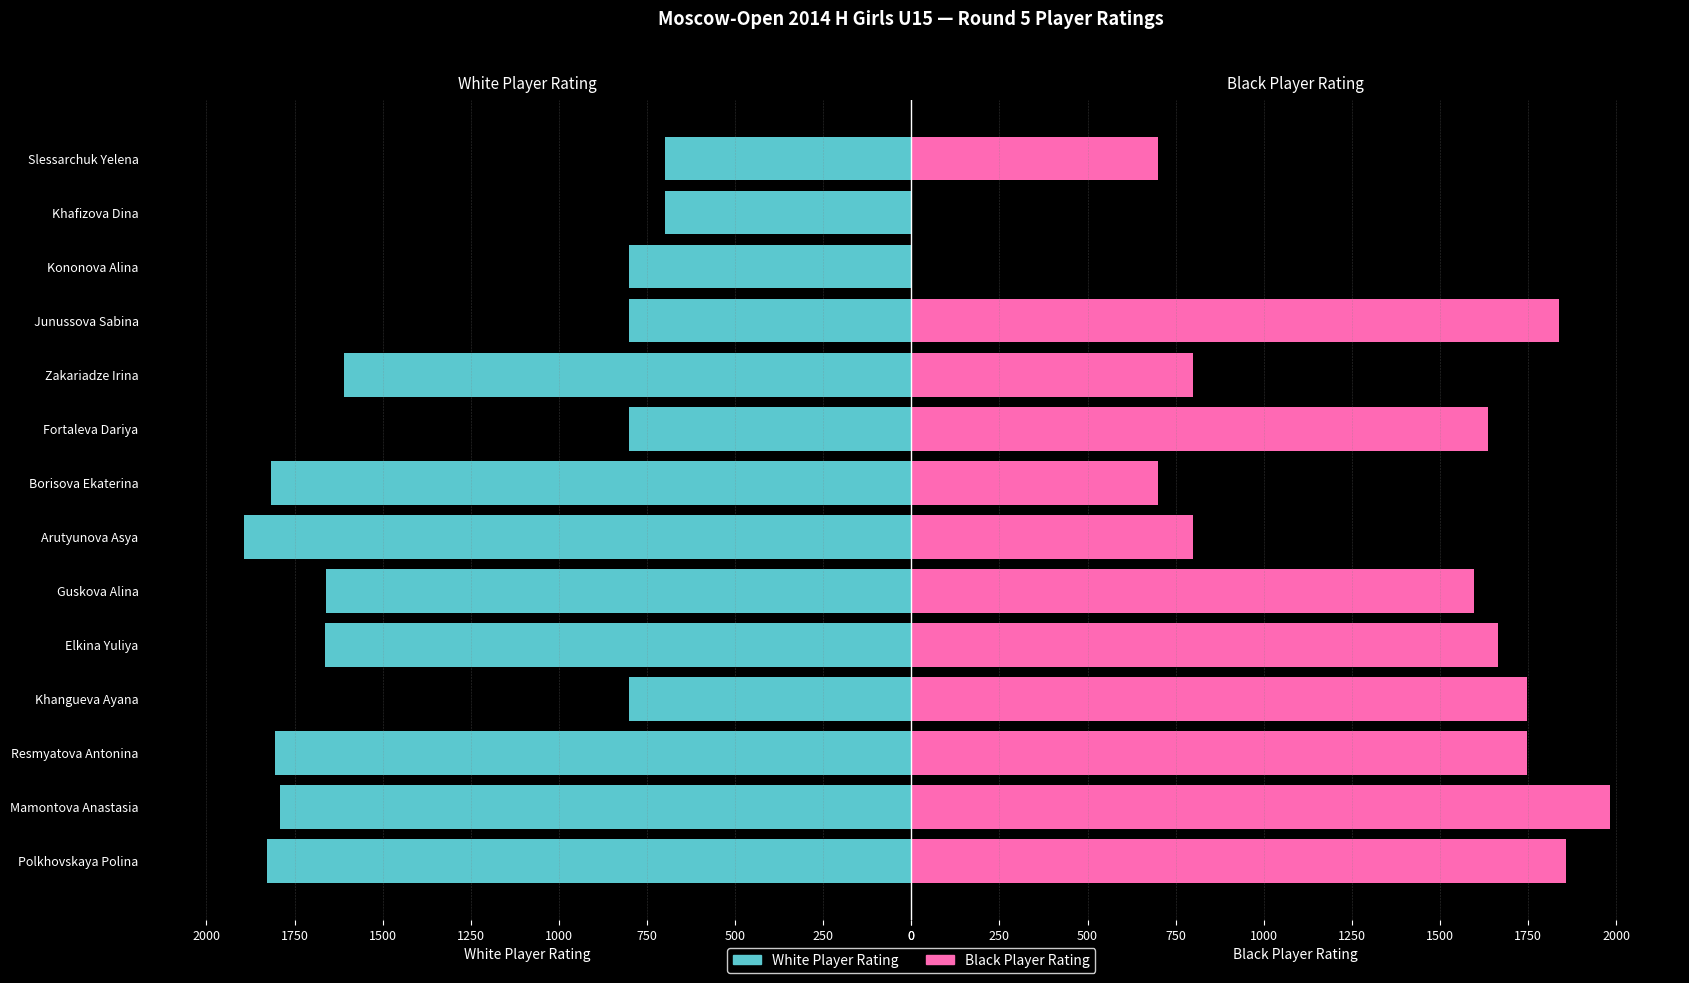

Which series has the widest spread of values?

Black Player Rating